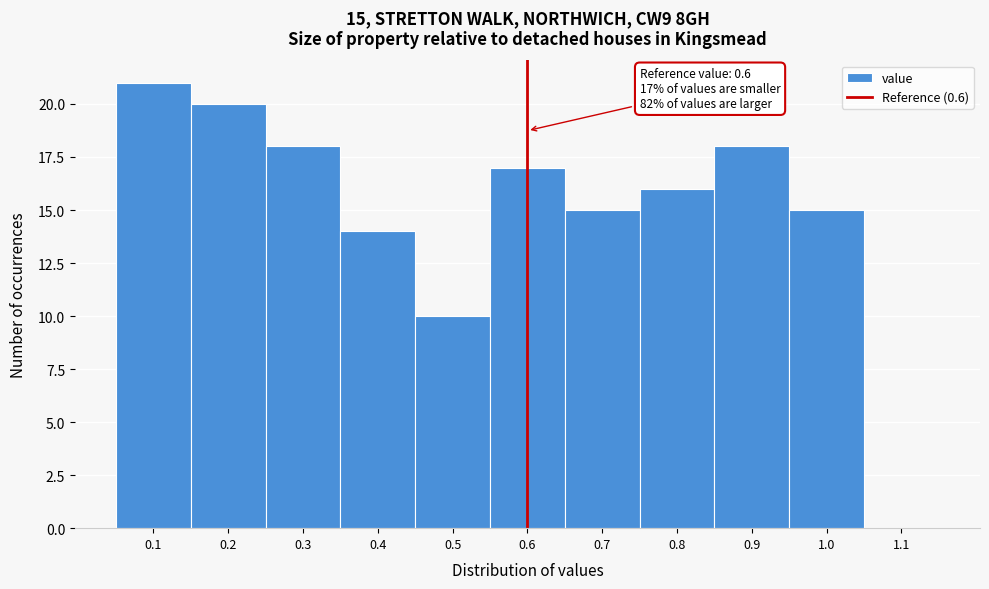

Which range on the x-axis has the tallest bar?

0.05 to 0.15